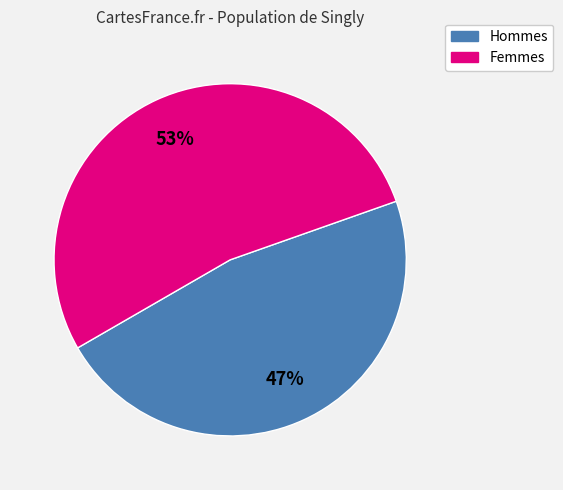

How many segments does this pie chart have?

2